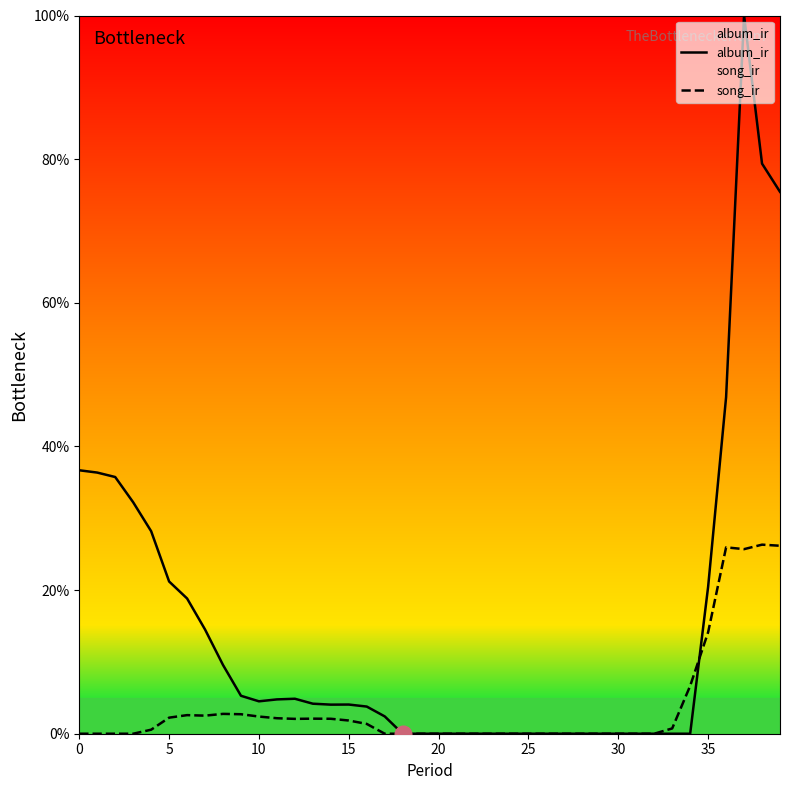

True or false: song_ir has more than 0 points higher than both neighbors.

True